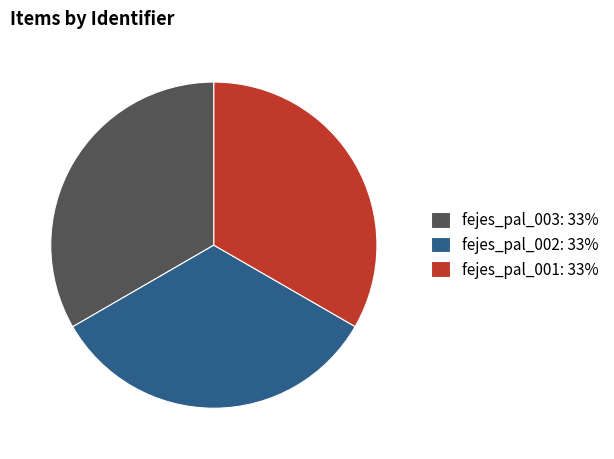

How many segments does this pie chart have?

3